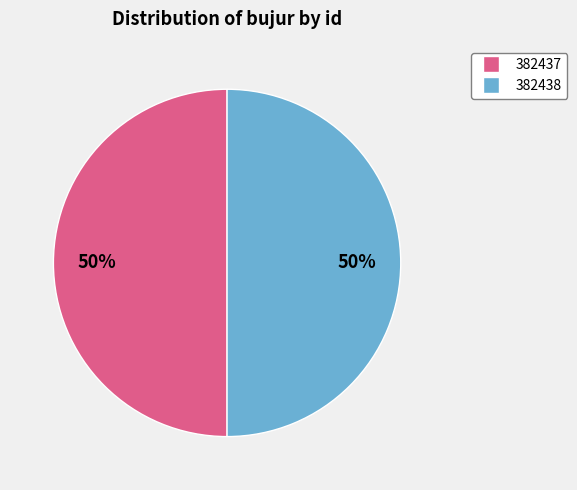

Is the sum of 382438 and 382437 greater than half?

Yes